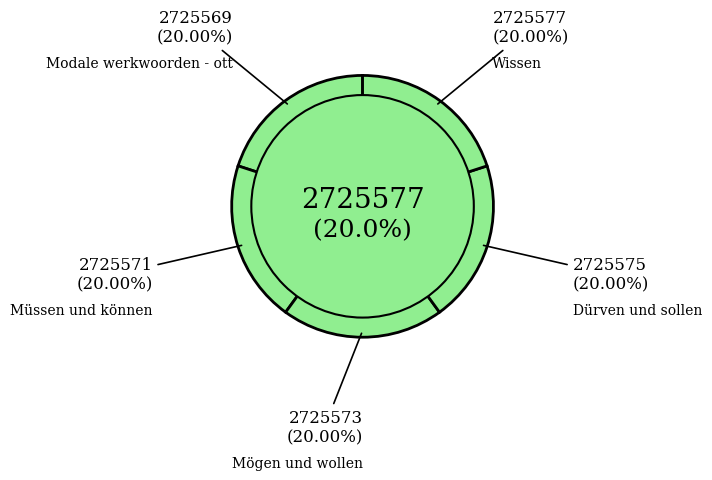

Count the number of slices in the pie.

5